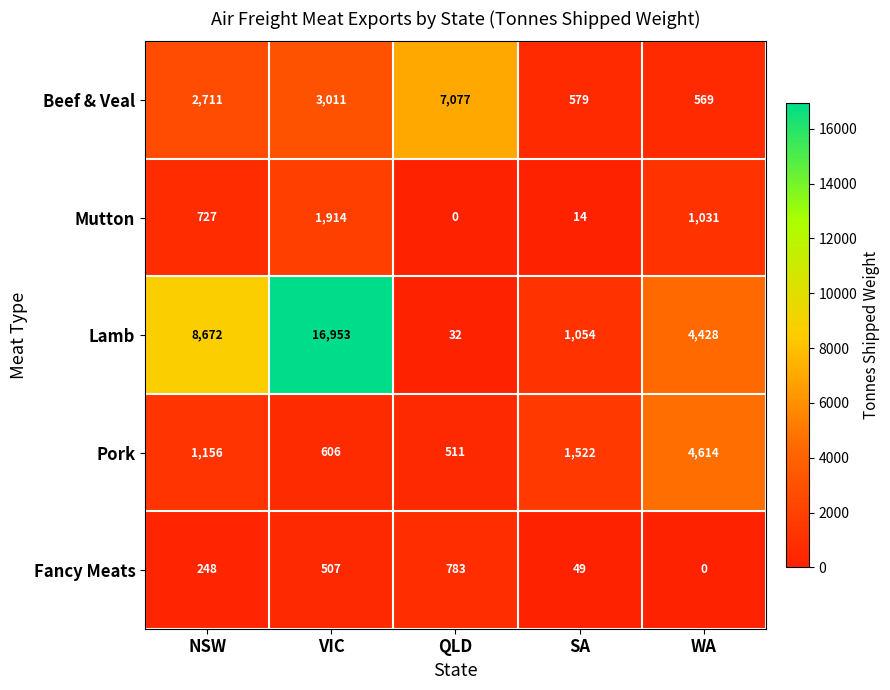

Count the number of categories in the chart.

5